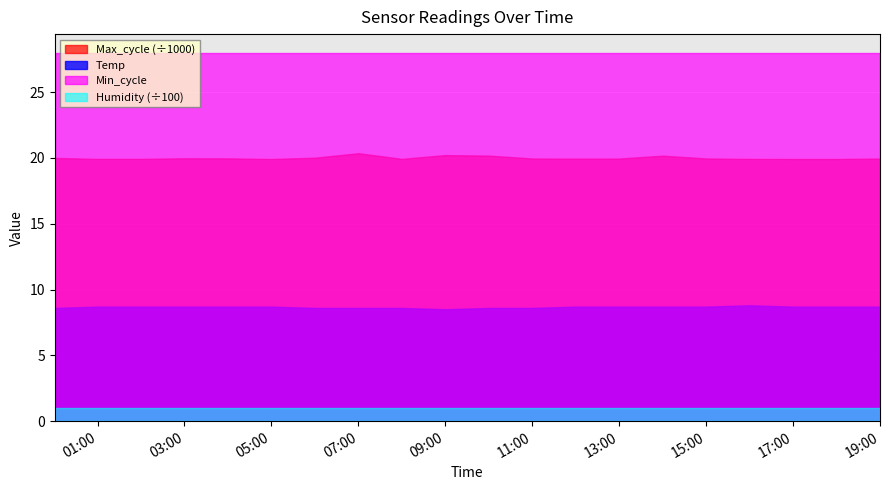

Reading left to right, transcribe all the data shown in this chart.

Temp: 2024/01/03 00:01=8.6	2024/01/03 01:00=8.7	2024/01/03 02:00=8.7	2024/01/03 03:00=8.7	2024/01/03 04:00=8.7	2024/01/03 05:00=8.7	2024/01/03 06:00=8.6	2024/01/03 07:00=8.6	2024/01/03 08:00=8.6	2024/01/03 09:00=8.5	2024/01/03 10:00=8.6	2024/01/03 11:00=8.6	2024/01/03 12:00=8.7	2024/01/03 13:00=8.7	2024/01/03 14:00=8.7	2024/01/03 15:00=8.7	2024/01/03 16:00=8.8	2024/01/03 17:00=8.7	2024/01/03 18:00=8.7	2024/01/03 19:00=8.7
Humidity: 2024/01/03 00:01=99.9	2024/01/03 01:00=99.9	2024/01/03 02:00=99.9	2024/01/03 03:00=99.9	2024/01/03 04:00=99.9	2024/01/03 05:00=99.9	2024/01/03 06:00=99.9	2024/01/03 07:00=99.9	2024/01/03 08:00=99.9	2024/01/03 09:00=99.9	2024/01/03 10:00=99.9	2024/01/03 11:00=99.9	2024/01/03 12:00=99.9	2024/01/03 13:00=99.9	2024/01/03 14:00=99.9	2024/01/03 15:00=99.9	2024/01/03 16:00=99.9	2024/01/03 17:00=99.9	2024/01/03 18:00=99.9	2024/01/03 19:00=99.9
Min_cycle: 2024/01/03 00:01=28.0	2024/01/03 01:00=28.0	2024/01/03 02:00=28.0	2024/01/03 03:00=28.0	2024/01/03 04:00=28.0	2024/01/03 05:00=28.0	2024/01/03 06:00=28.0	2024/01/03 07:00=28.0	2024/01/03 08:00=28.0	2024/01/03 09:00=28.0	2024/01/03 10:00=28.0	2024/01/03 11:00=28.0	2024/01/03 12:00=28.0	2024/01/03 13:00=28.0	2024/01/03 14:00=28.0	2024/01/03 15:00=28.0	2024/01/03 16:00=28.0	2024/01/03 17:00=28.0	2024/01/03 18:00=28.0	2024/01/03 19:00=28.0
Max_cycle: 2024/01/03 00:01=19994.0	2024/01/03 01:00=19927.0	2024/01/03 02:00=19930.0	2024/01/03 03:00=19970.0	2024/01/03 04:00=19964.0	2024/01/03 05:00=19920.0	2024/01/03 06:00=20011.0	2024/01/03 07:00=20353.0	2024/01/03 08:00=19927.0	2024/01/03 09:00=20210.0	2024/01/03 10:00=20169.0	2024/01/03 11:00=19955.0	2024/01/03 12:00=19947.0	2024/01/03 13:00=19951.0	2024/01/03 14:00=20164.0	2024/01/03 15:00=19957.0	2024/01/03 16:00=19927.0	2024/01/03 17:00=19920.0	2024/01/03 18:00=19920.0	2024/01/03 19:00=19955.0